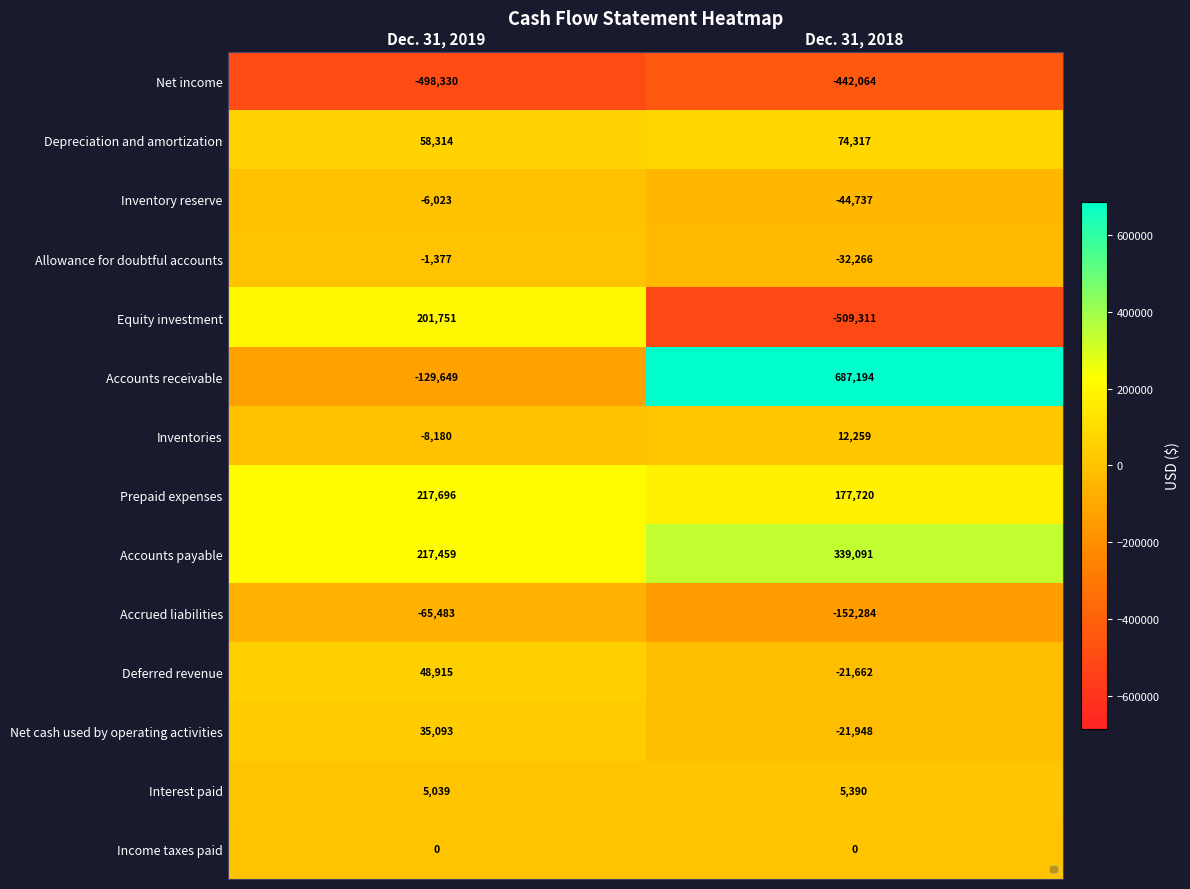

What is the total value across all series at Dec. 31, 2019?

75225